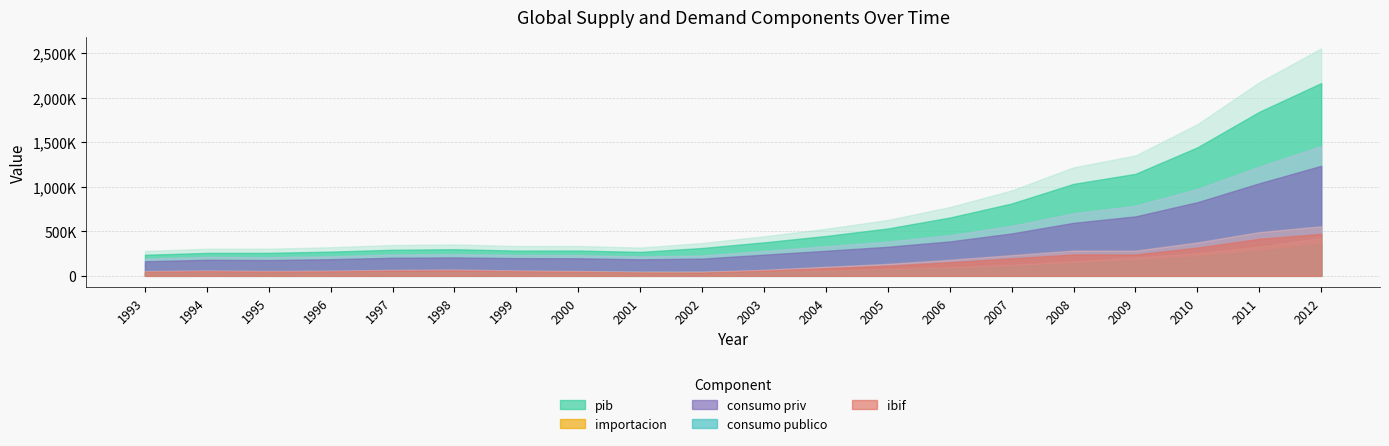

True or false: oferta_global_importacion has more than 1 points higher than both neighbors.

True